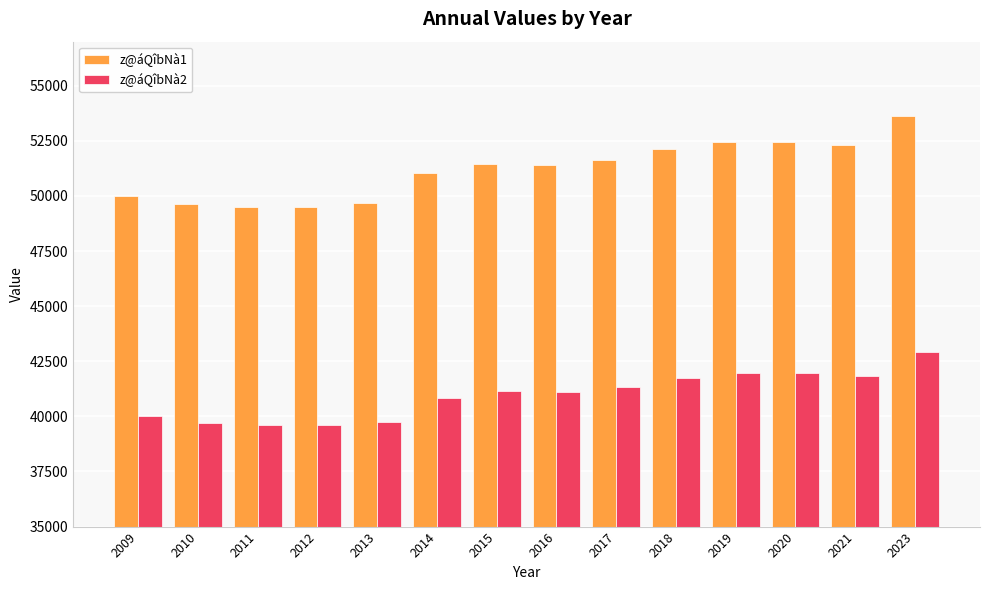

Between 2017 and 2023, which series saw the biggest shift?

z@áQîbNà1